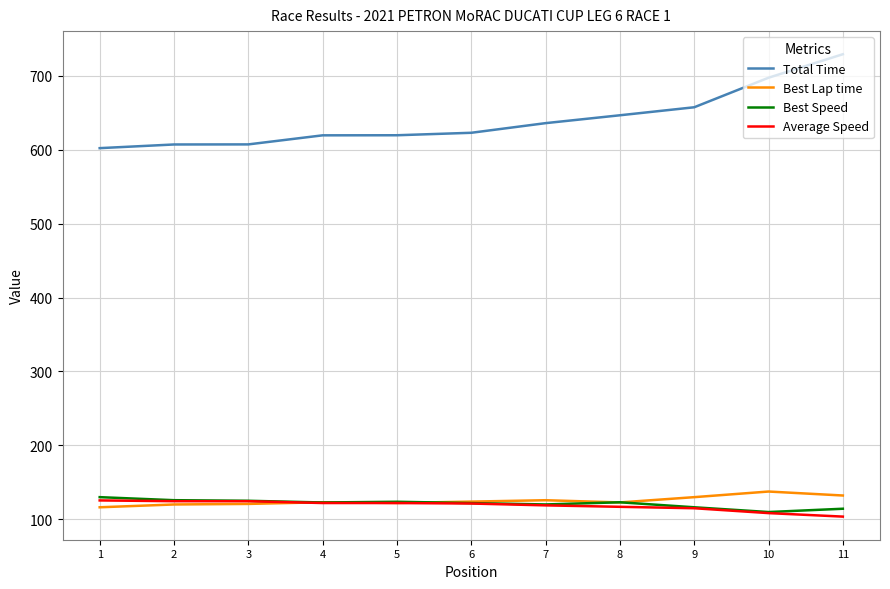

What is the spread (max minus min) of values at 7?

516.9